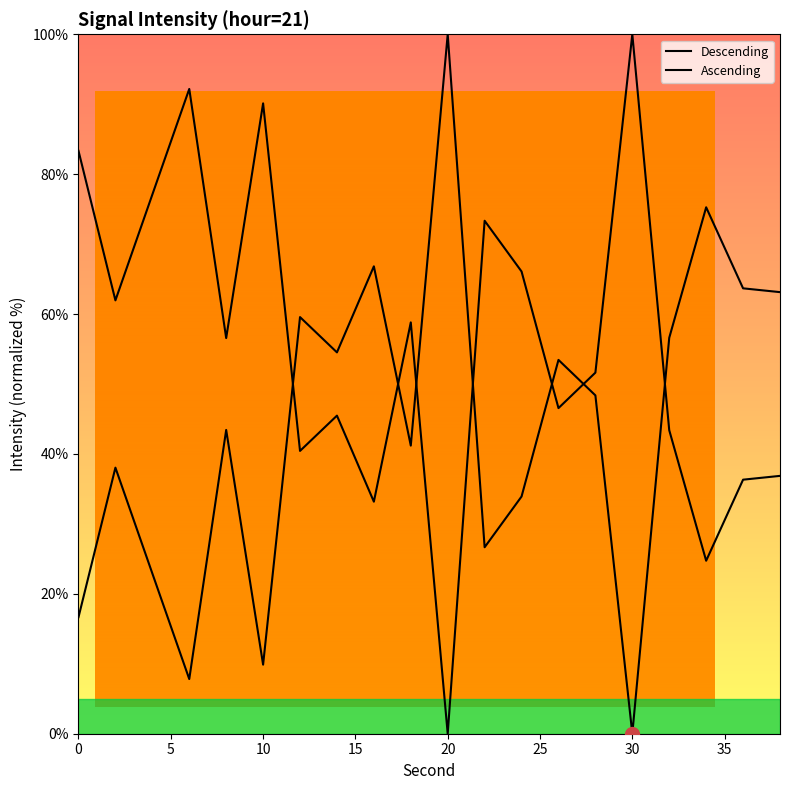

Does the chart display data point markers on the line(s)?

No